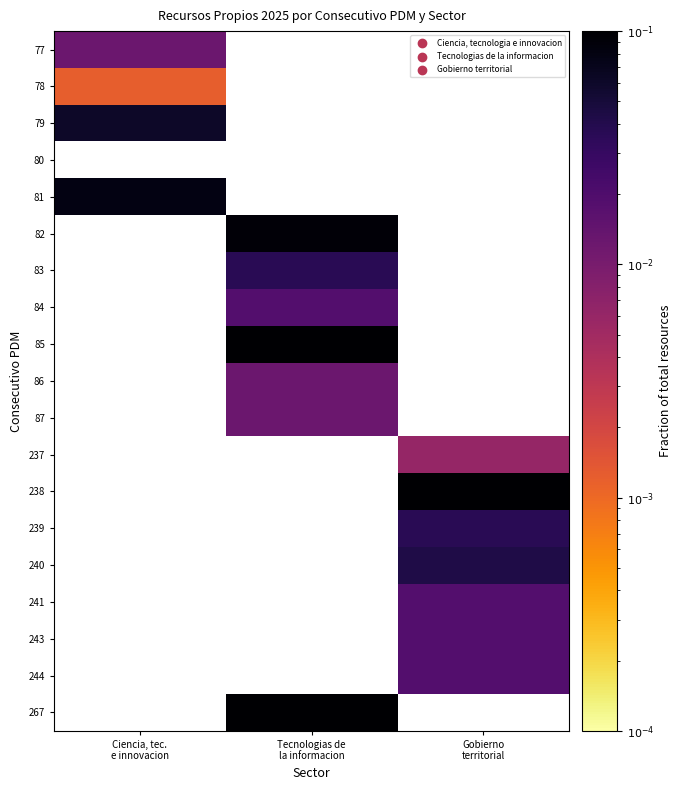

At Gobierno territorial, list the series in order from largest to smallest.

238, 240, 239, 241, 243, 244, 237, 77, 78, 79, 80, 81, 82, 83, 84, 85, 86, 87, 267